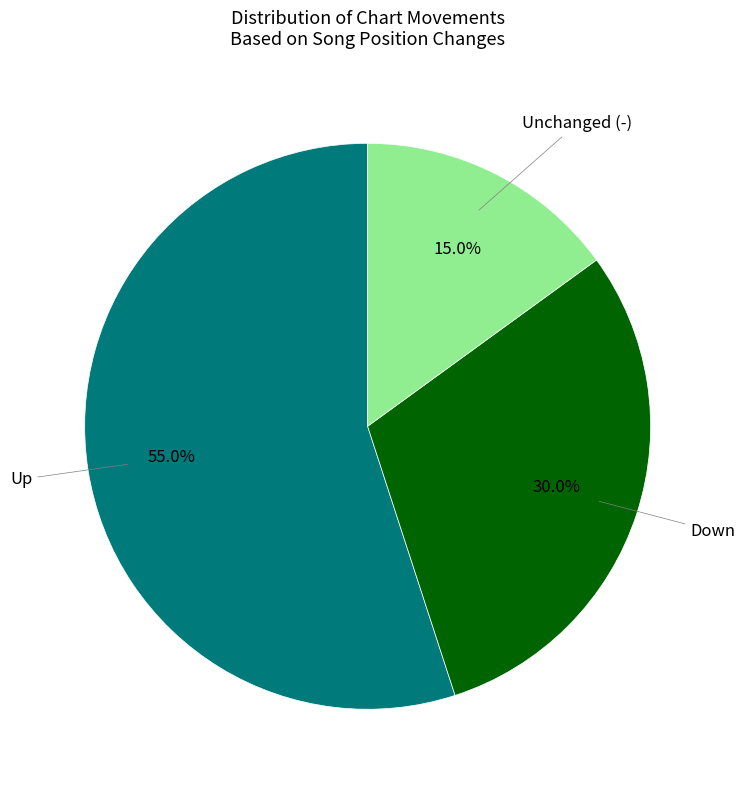

Does any single category account for the majority?

Yes